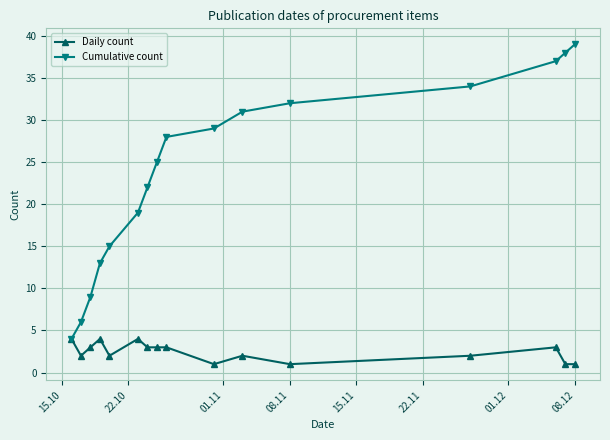

List the series in order of their peak value, lowest first.

Daily count, Cumulative count